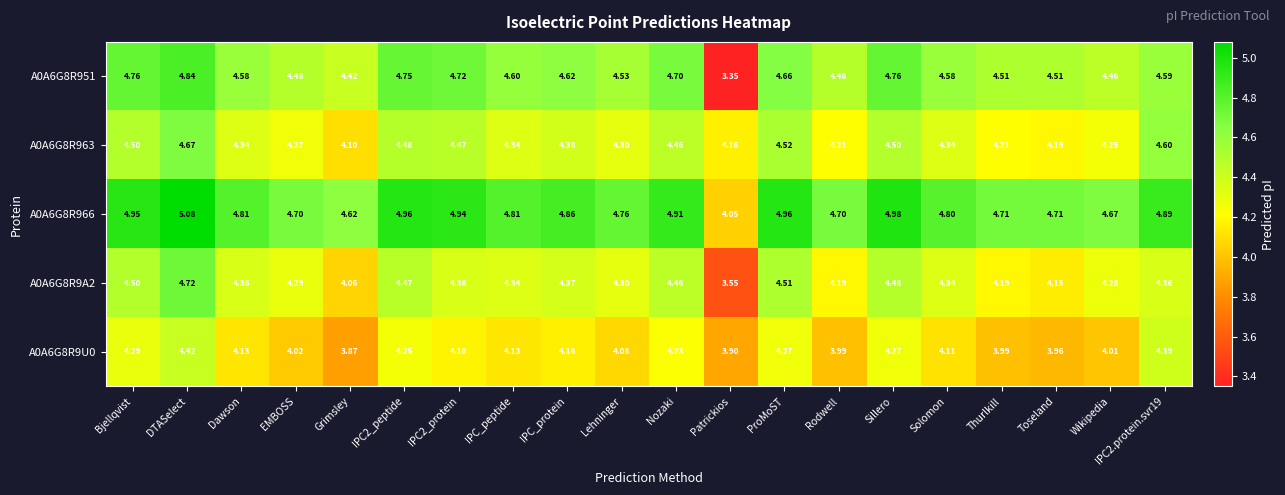

At which category is the sum across all series the highest?

DTASelect